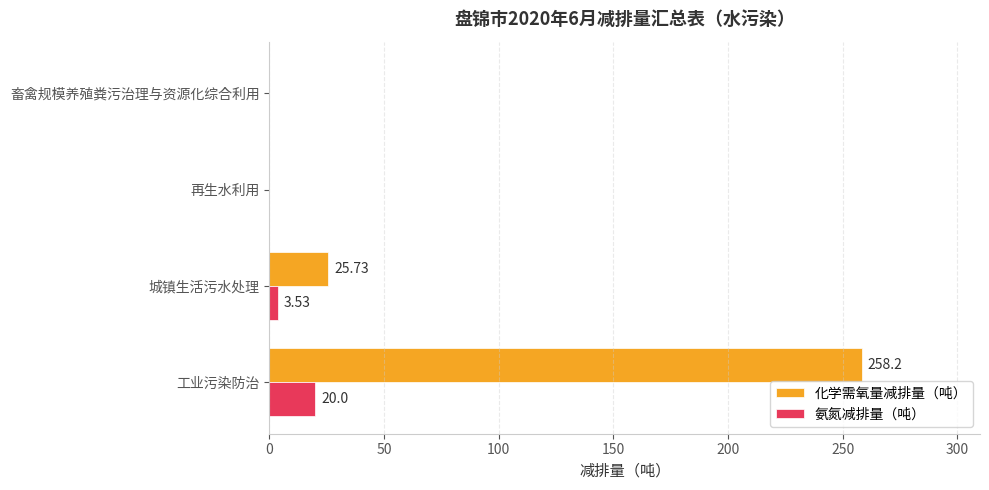

At which label is 化学需氧量减排量（吨） closest to 129?

城镇生活污水处理